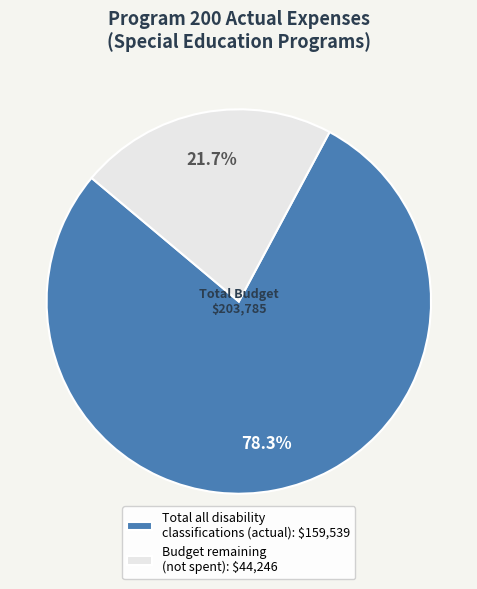

What percentage is NOT represented by Budget remaining (not spent): $44,246?

78.3%